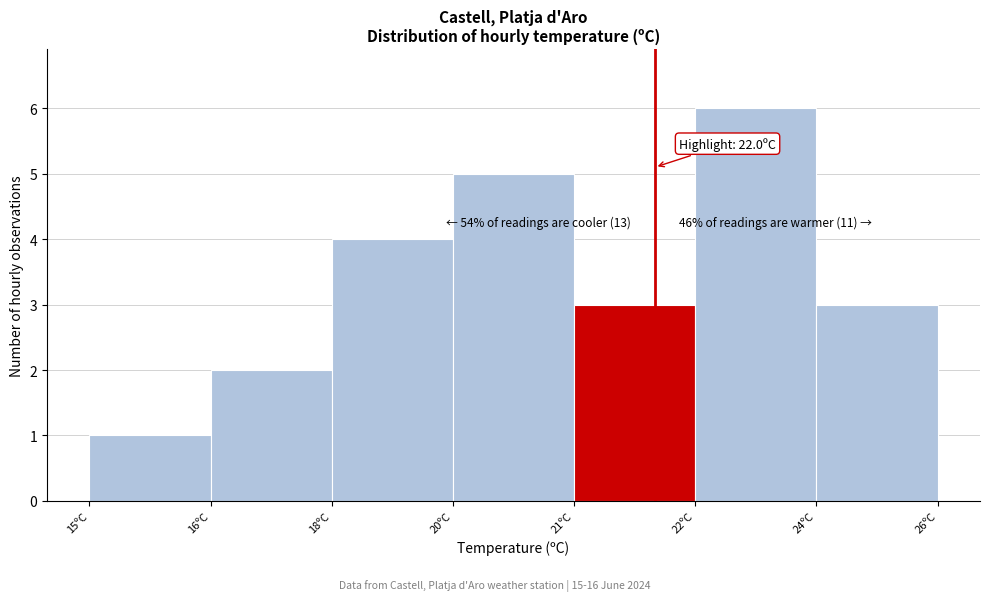

Reading right to left, list all the values displayed in this chart.

3	6	3	5	4	2	1